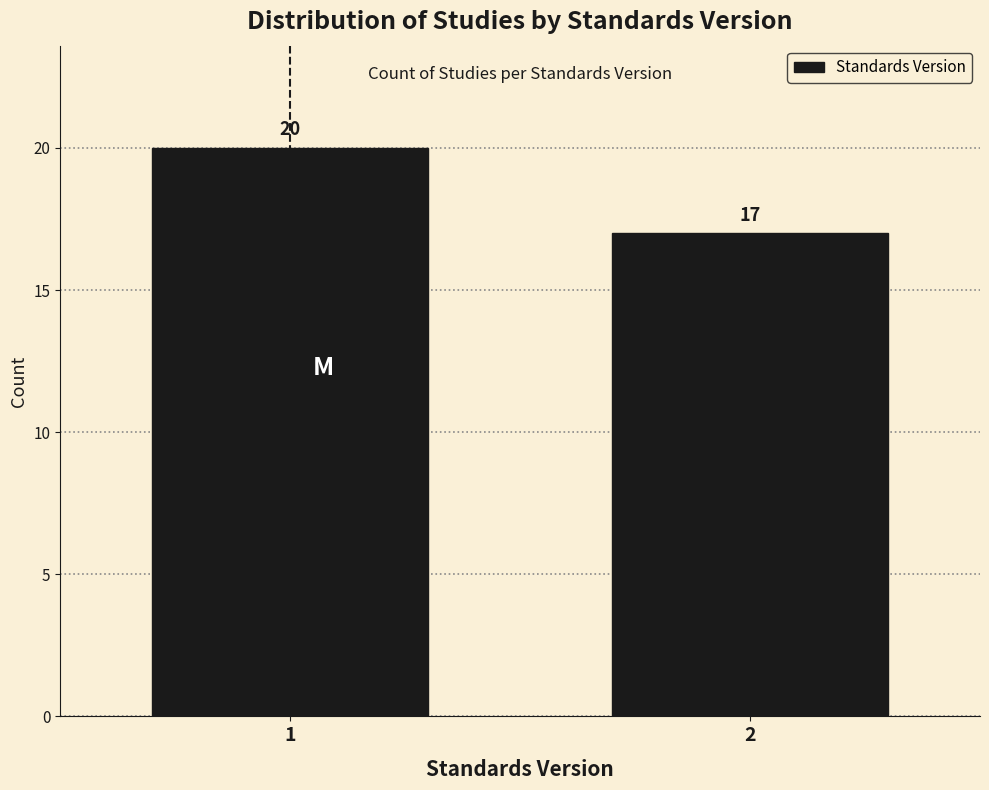

Reading left to right, extract all data points from this chart.

20	17